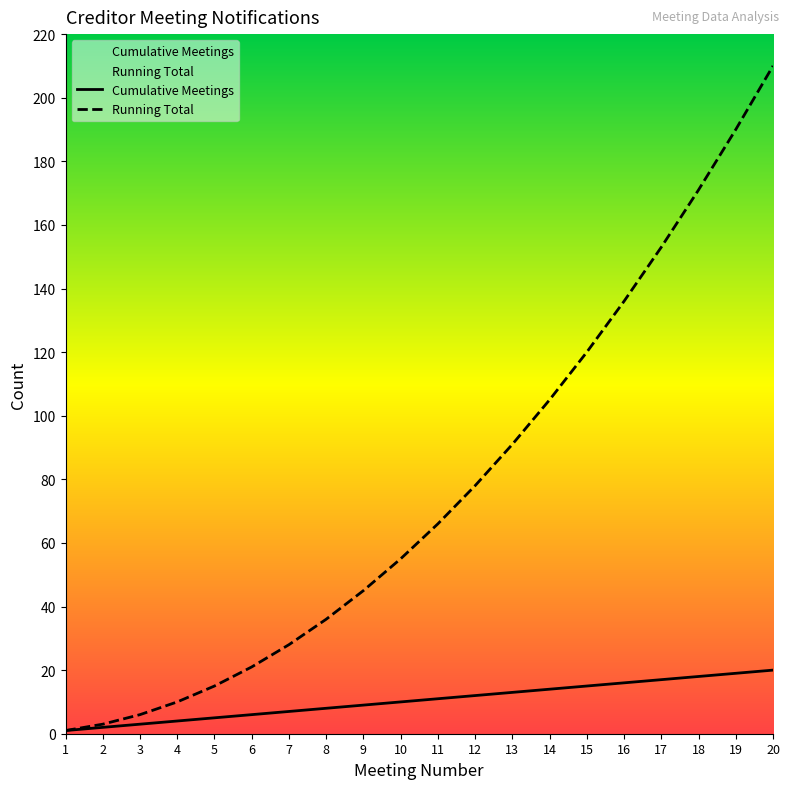

The Running Total series shows 1 at 1. True or false?

True